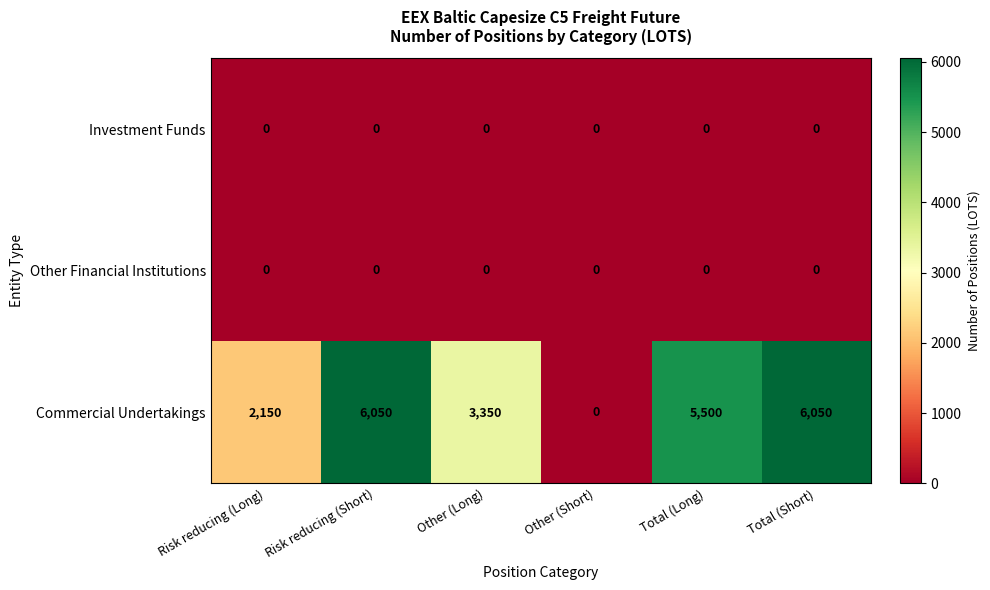

What is the difference between the maximum and minimum values in the Commercial Undertakings series?

6050